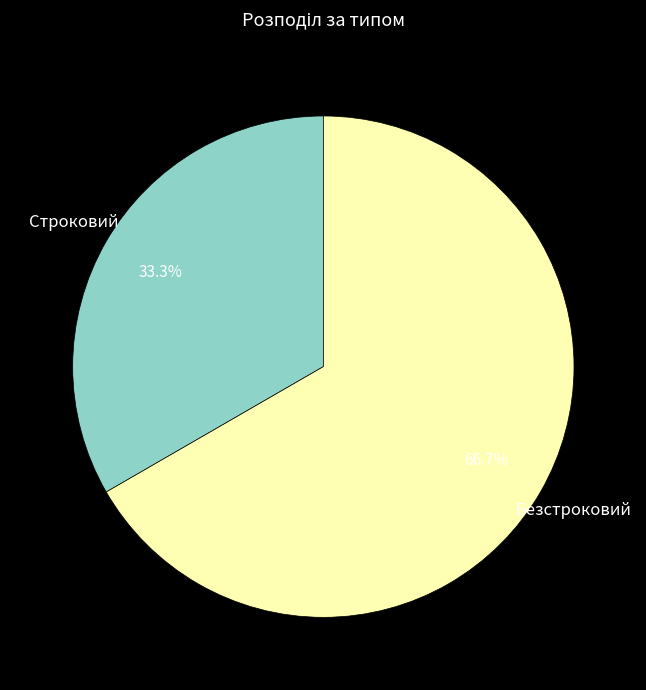

Between Безстроковий and Строковий, which is larger?

Безстроковий